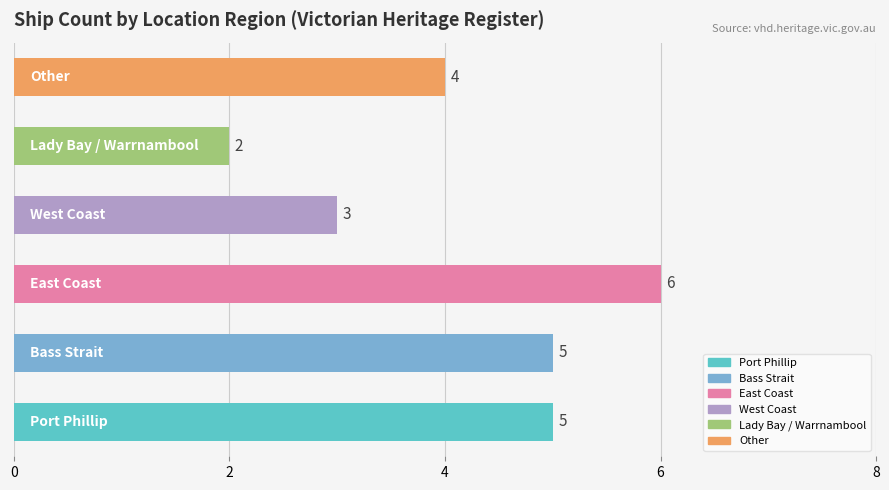

What is the difference between the maximum and minimum values?

4